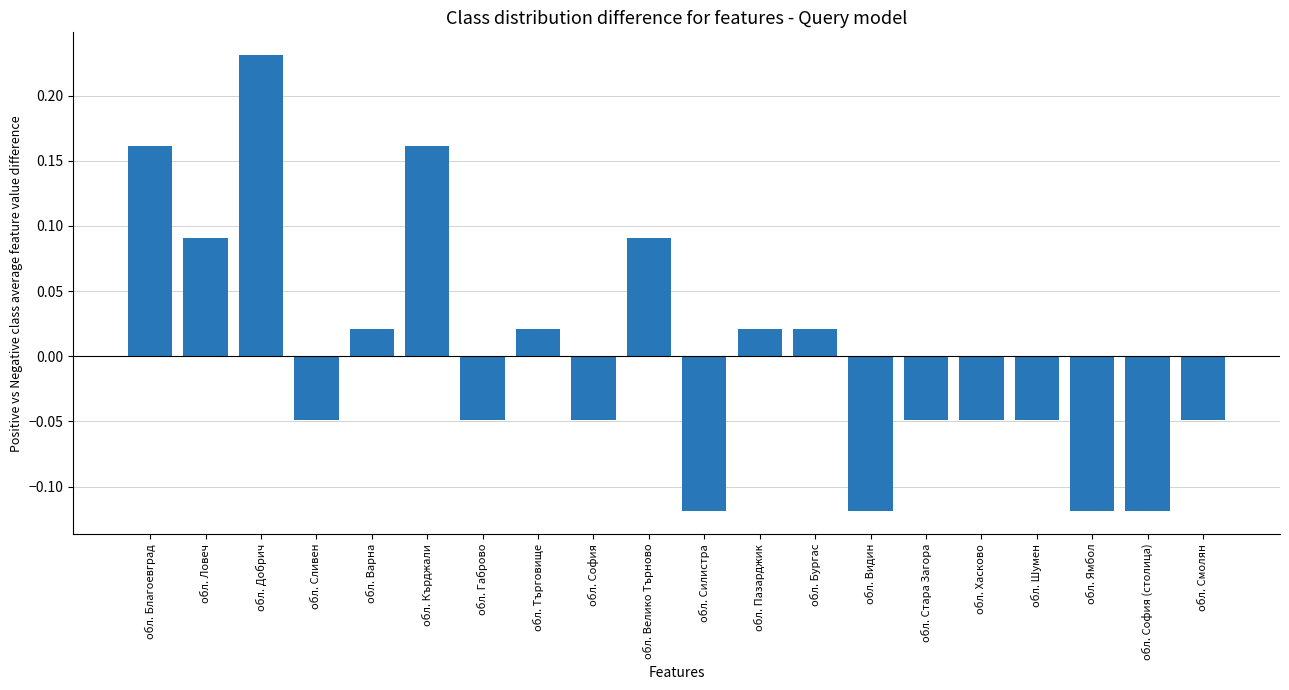

Between обл. Кърджали and обл. Търговище, which is larger?

обл. Кърджали